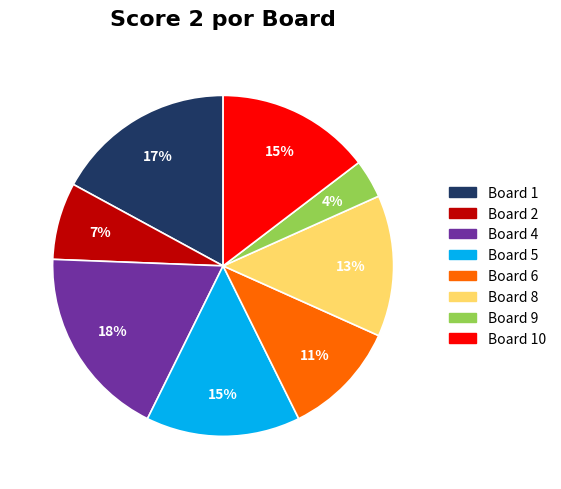

To the nearest percent, what is the average slice percentage?

12%